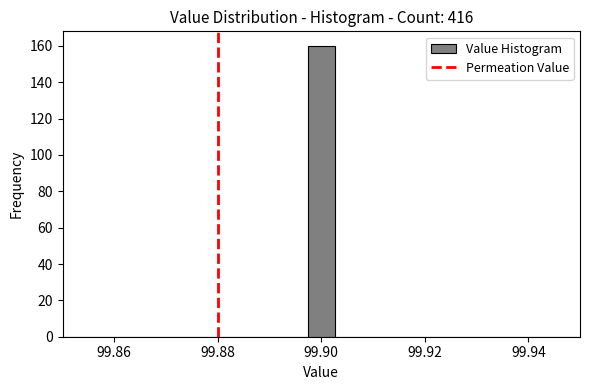

Read against the x-axis, roughly where is the centre of the tallest bar?

99.900